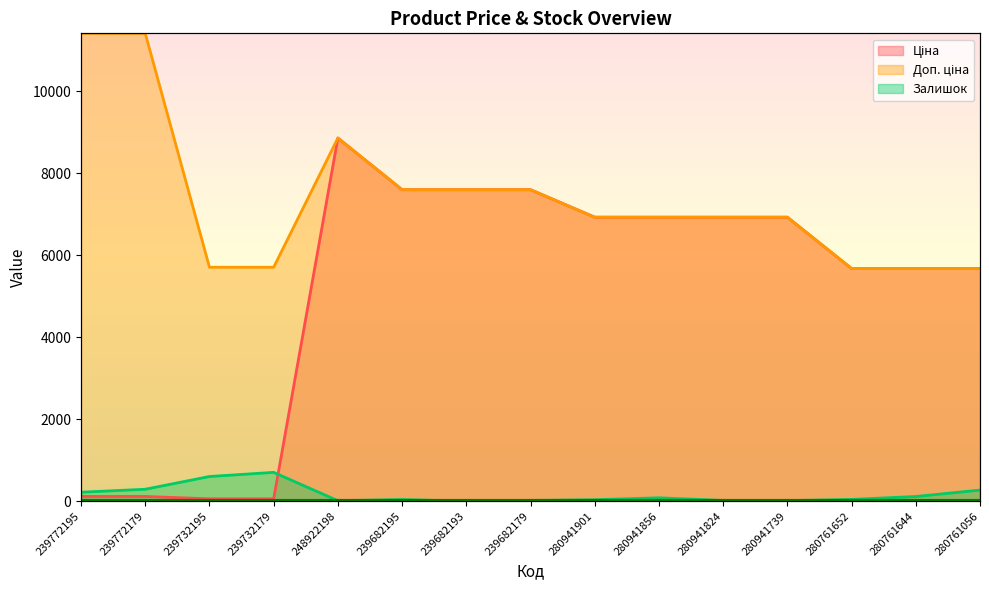

Is the value of Ціна at 239772179 greater than the value of Доп. ціна at 280941824?

No